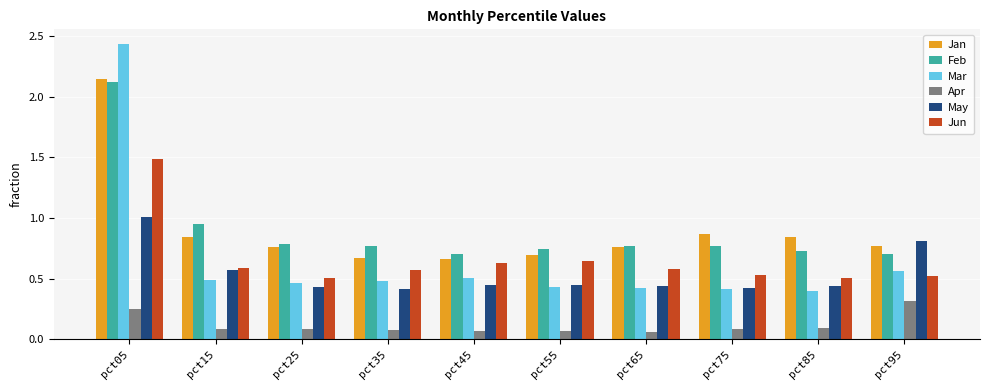

At which label does Mar reach its peak?

pct05